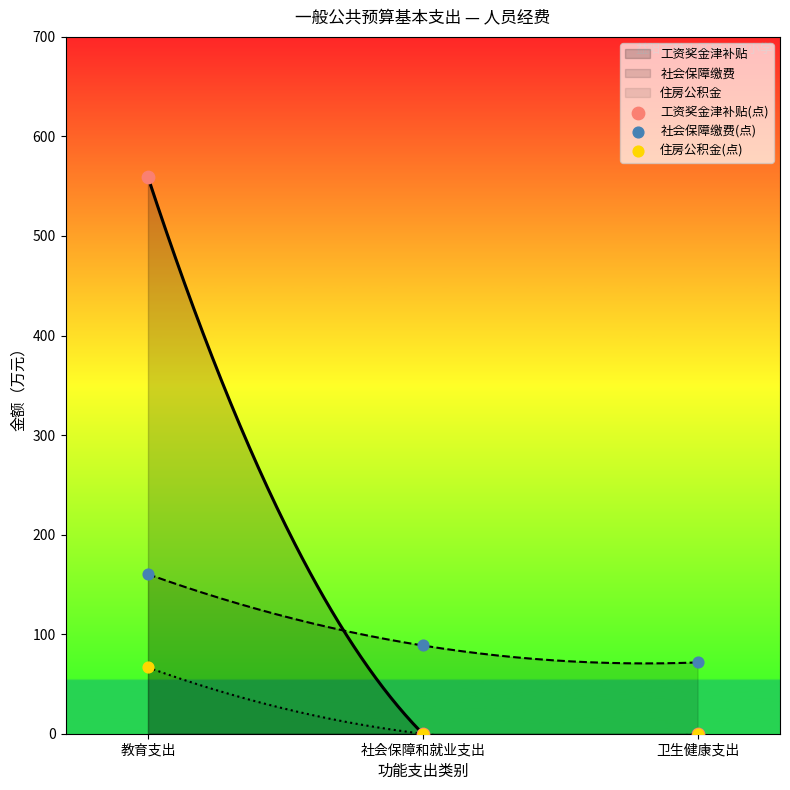

What are all the series names shown in the legend?

工资奖金津补贴(点), 社会保障缴费(点), 住房公积金(点)